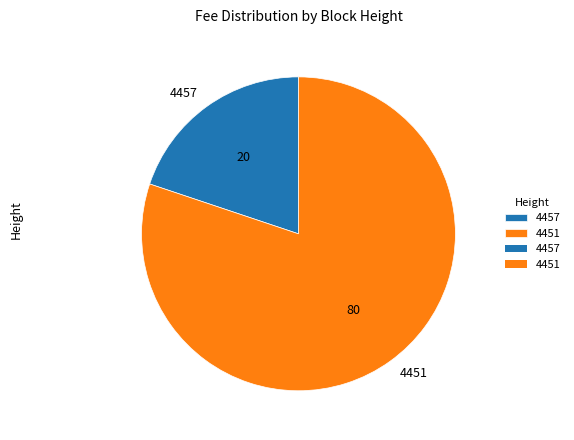

Count the number of slices in the pie.

2